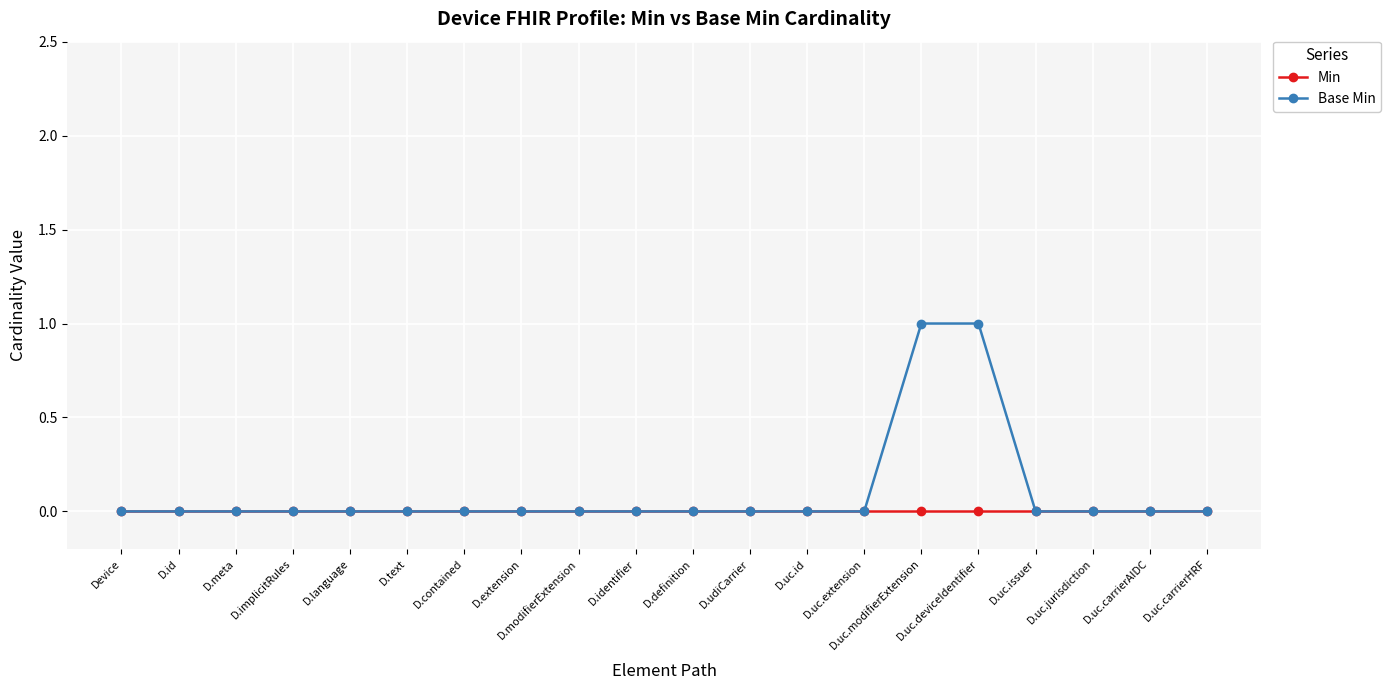

True or false: Base Min has a value of 0 at D.id.

True